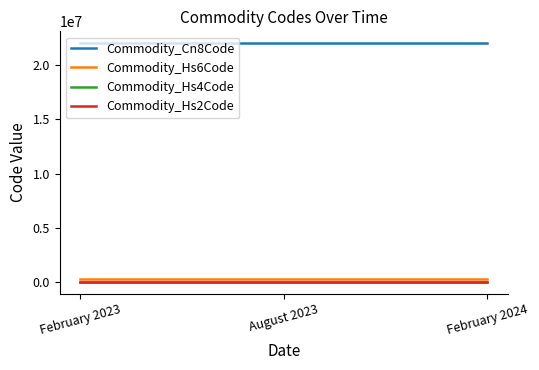

Is the value of Commodity_Cn8Code at August 2023 greater than the value of Commodity_Hs4Code at February 2023?

Yes